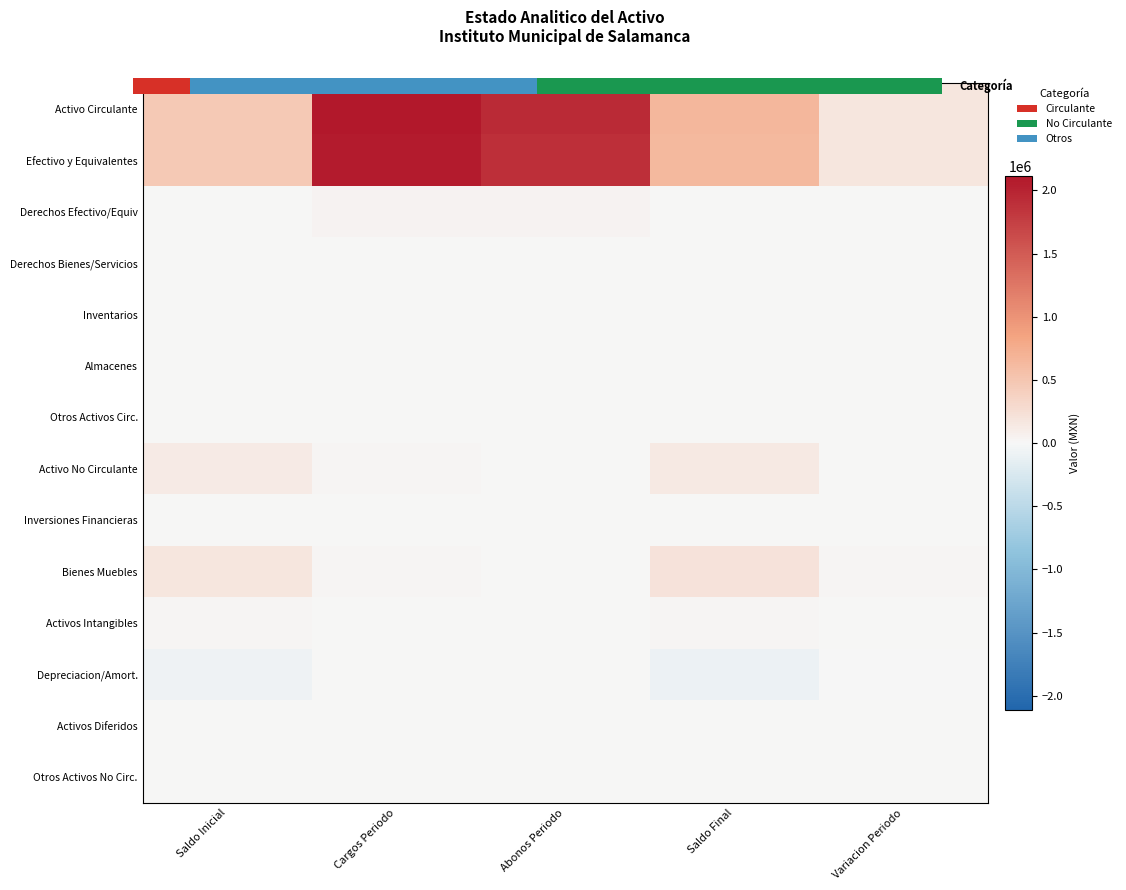

At which category is the sum across all series the highest?

Cargos Periodo